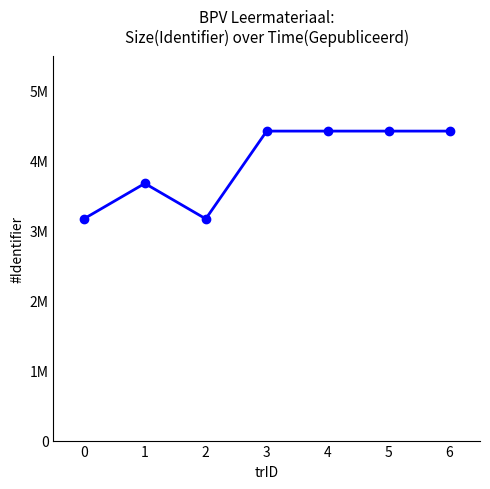

What is the sum of the values at 1 and 2?

6844273